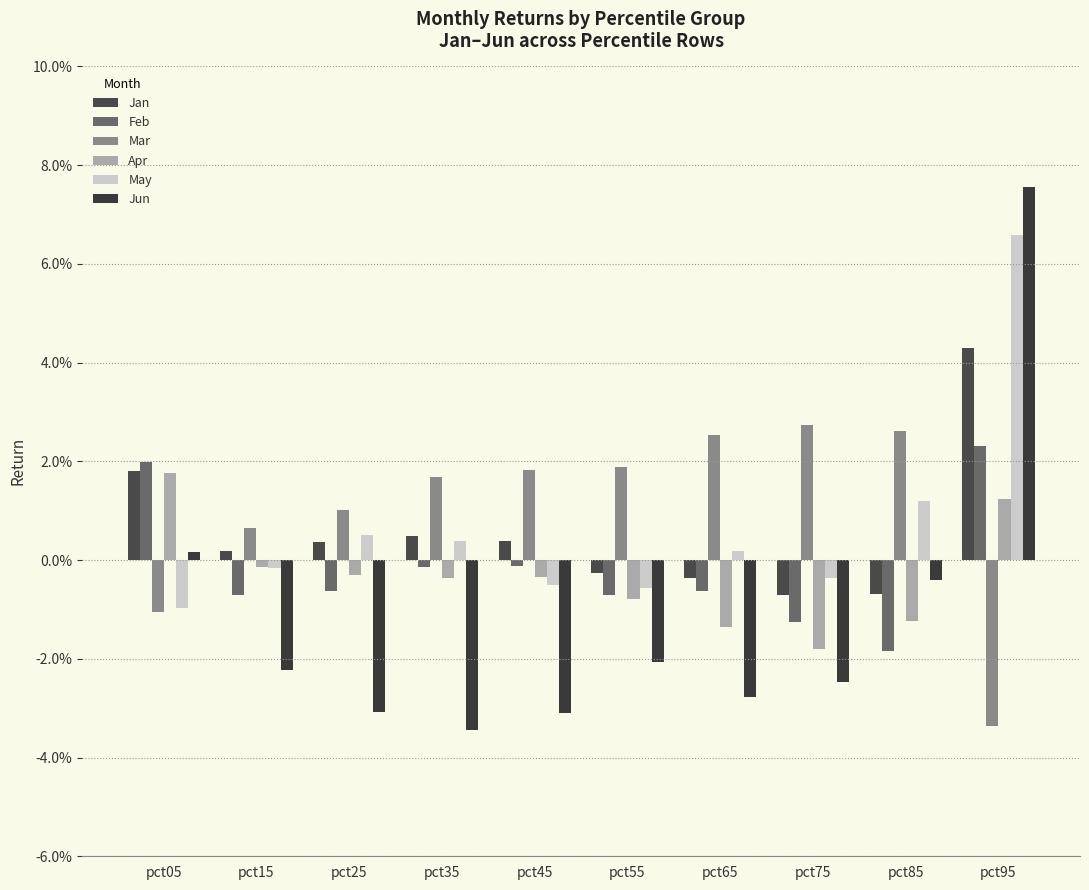

At which category does the chart reach its minimum across all series?

pct35